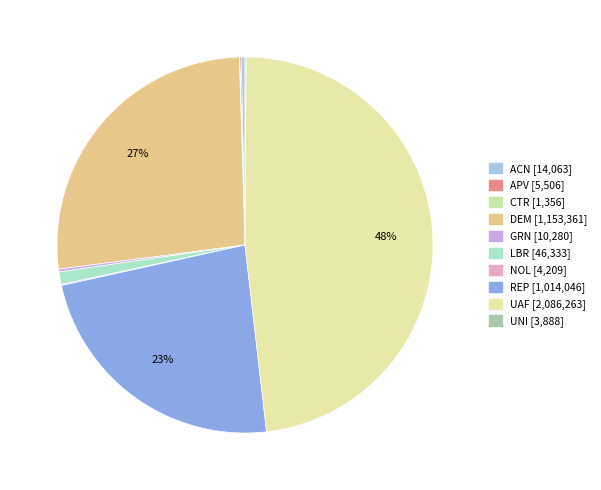

Do GRN and REP together represent more than half of the pie?

No